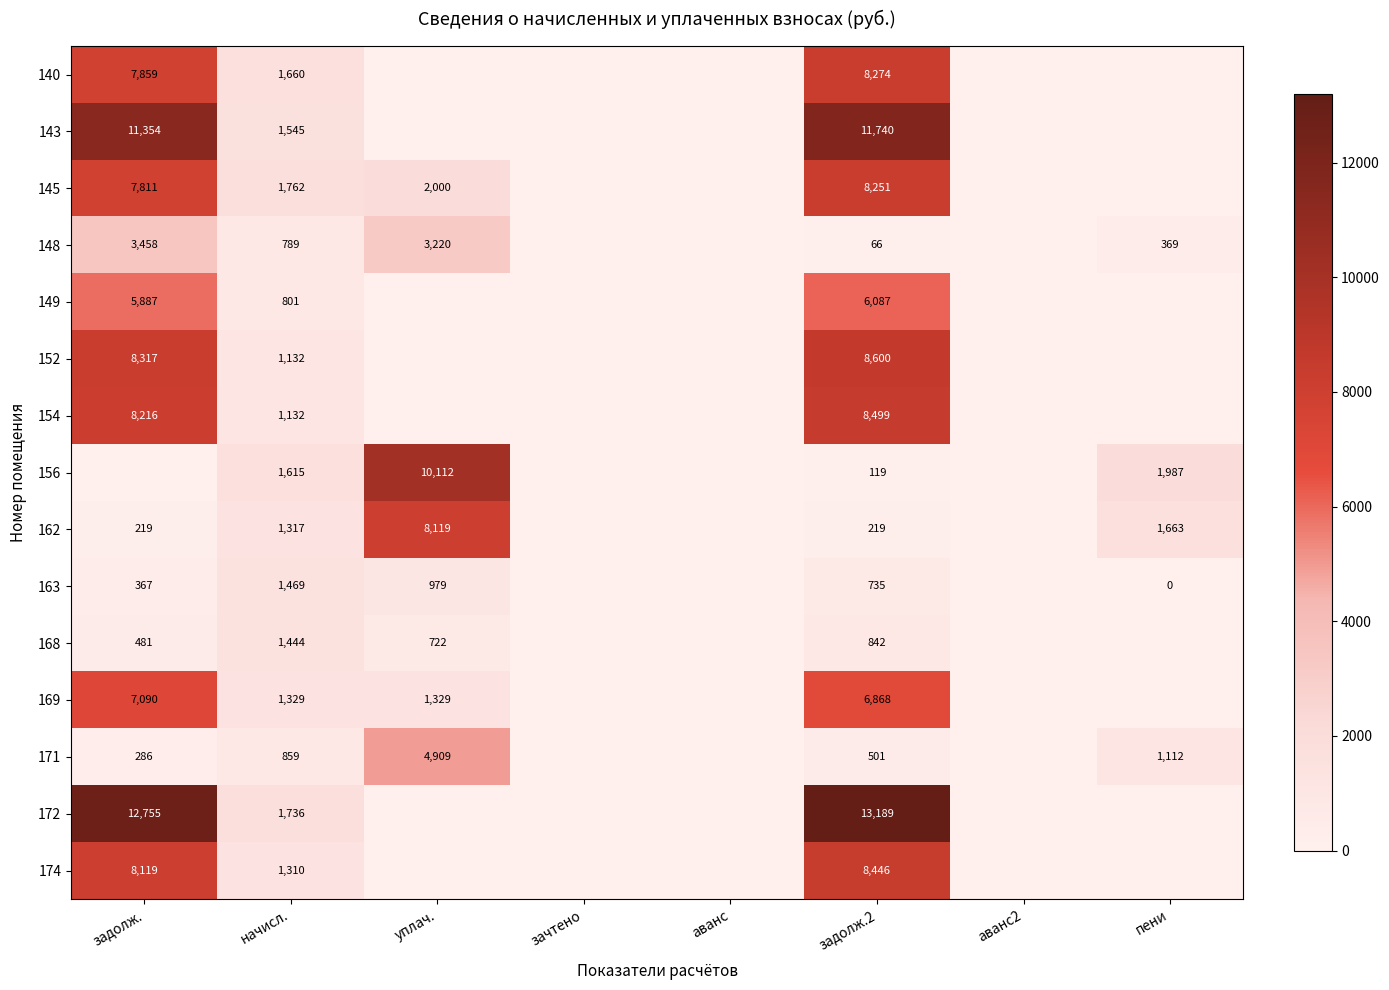

The value of 171 at задолж.2 is 501. True or false?

True